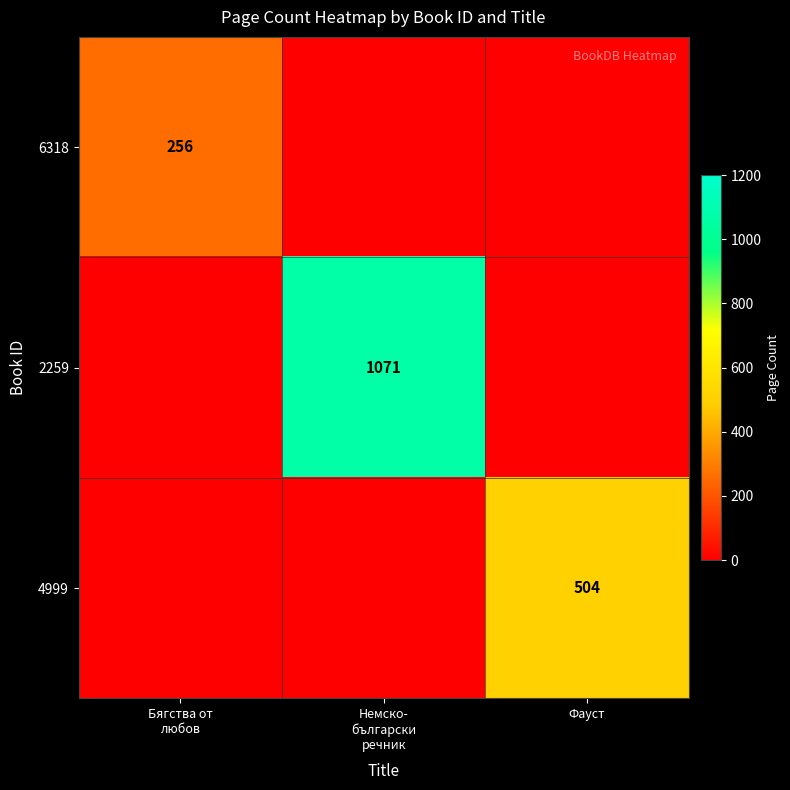

Between Бягства от любов and Фауст, which series saw the biggest shift?

4999